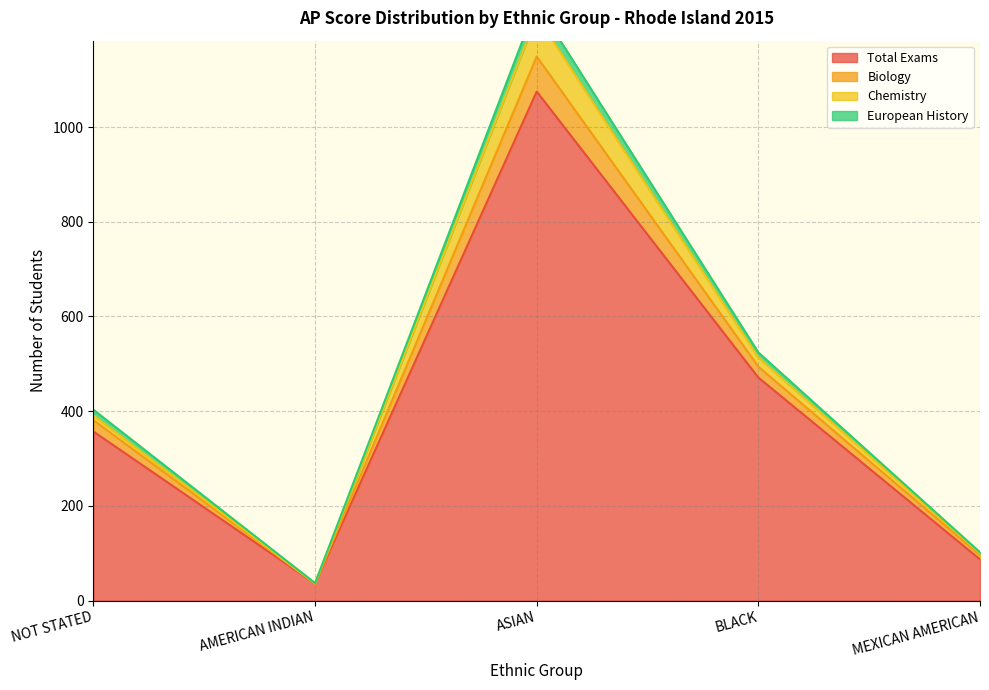

Where is Total Exams nearest to the value 555?

BLACK